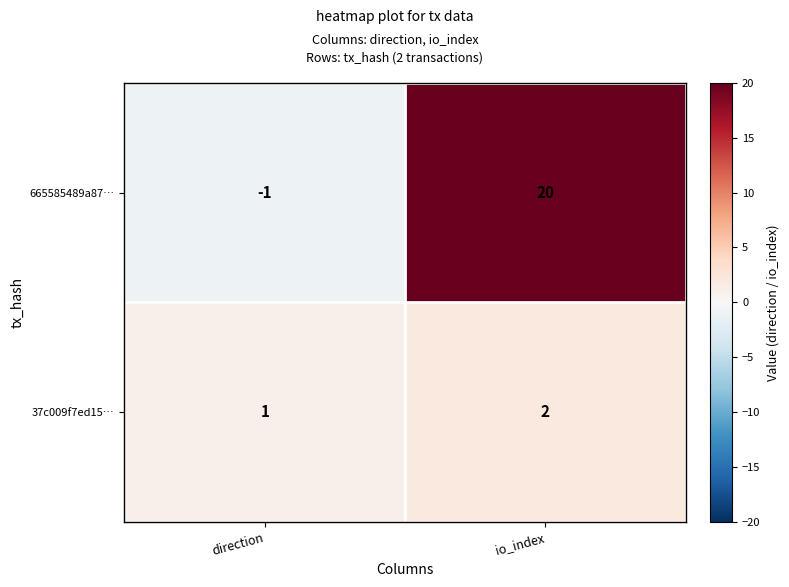

The 37c009f7ed15… series shows 2 at io_index. True or false?

True